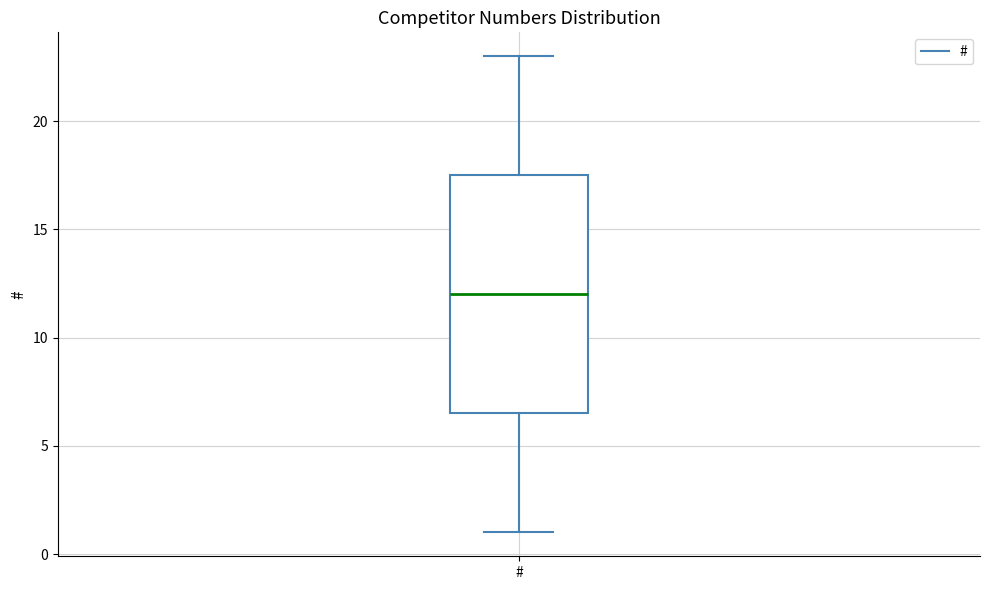

Read this box plot against the y-axis: the position of the median line, the range covered by the box, and the ends of both whiskers. The values are not printed on the chart, so give them approximately, as read against the axis.

median 12.0, box 6.5 to 17.5, whiskers 1.0 to 23.0